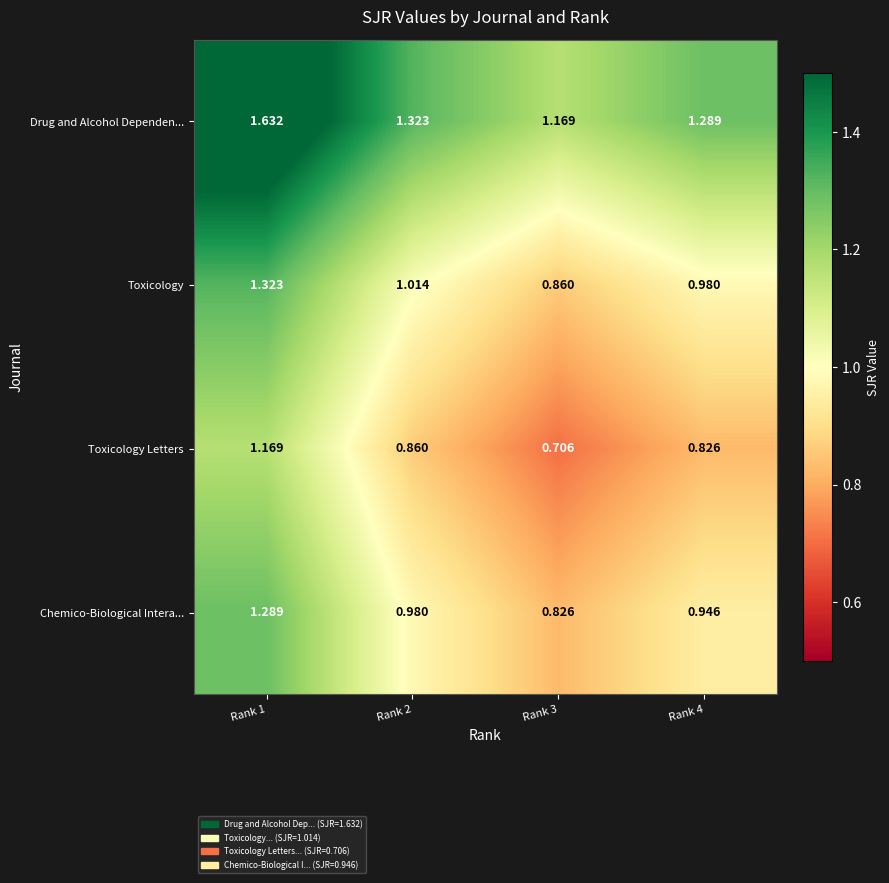

Is the value of Drug and Alcohol Dependen... at Rank 4 greater than the value of Toxicology at Rank 2?

Yes